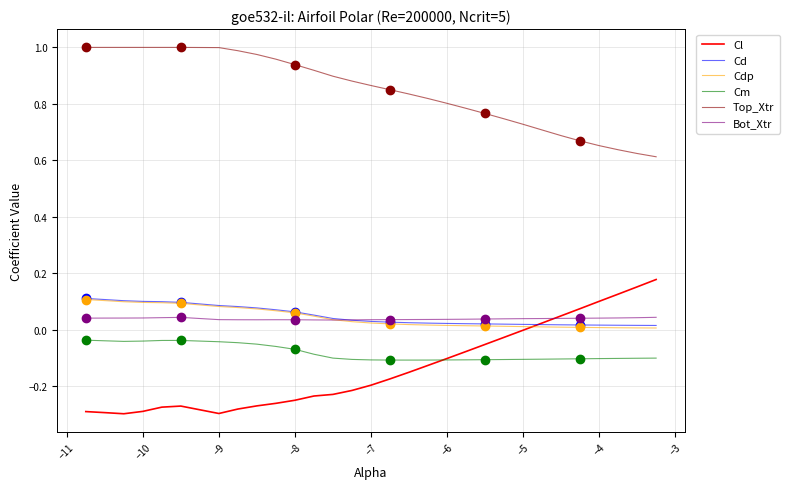

True or false: Cm and Bot_Xtr cross at least once.

False